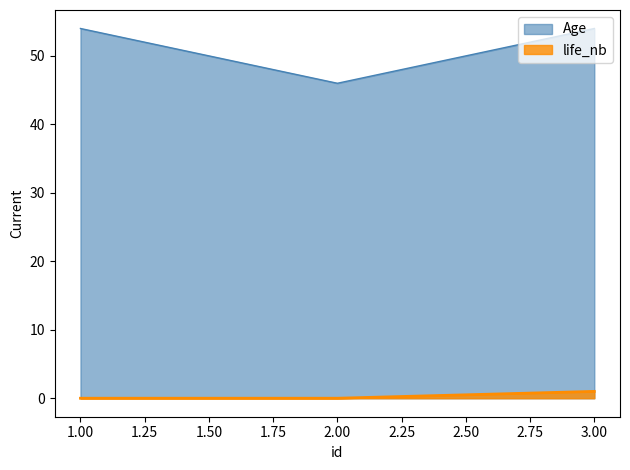

Rank the series by their average value, from highest to lowest.

Age, life_nb